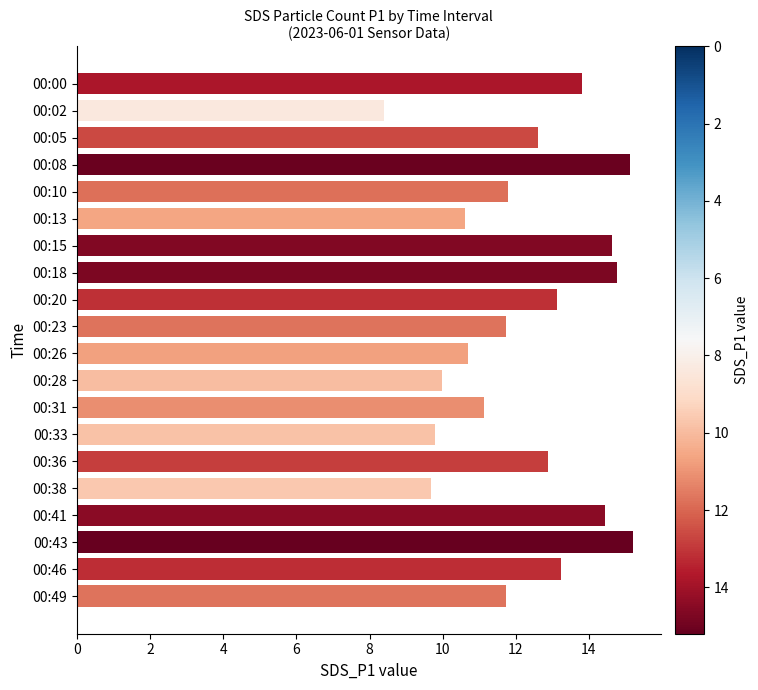

Reading top to bottom, transcribe all the data shown in this chart.

13.8	8.4	12.6	15.1	11.8	10.6	14.6	14.8	13.1	11.7	10.7	10.0	11.1	9.8	12.9	9.7	14.4	15.2	13.2	11.7